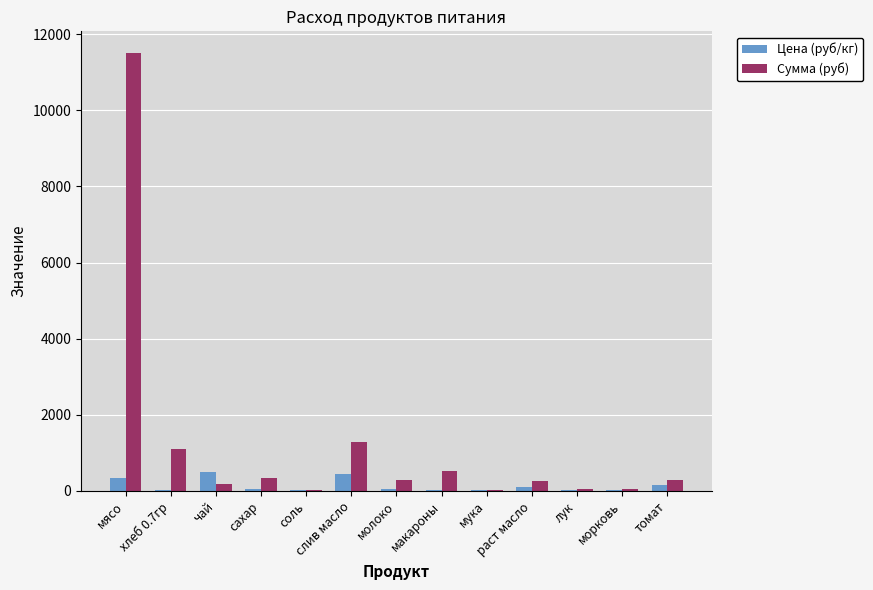

Which label corresponds to the largest value in the chart?

мясо